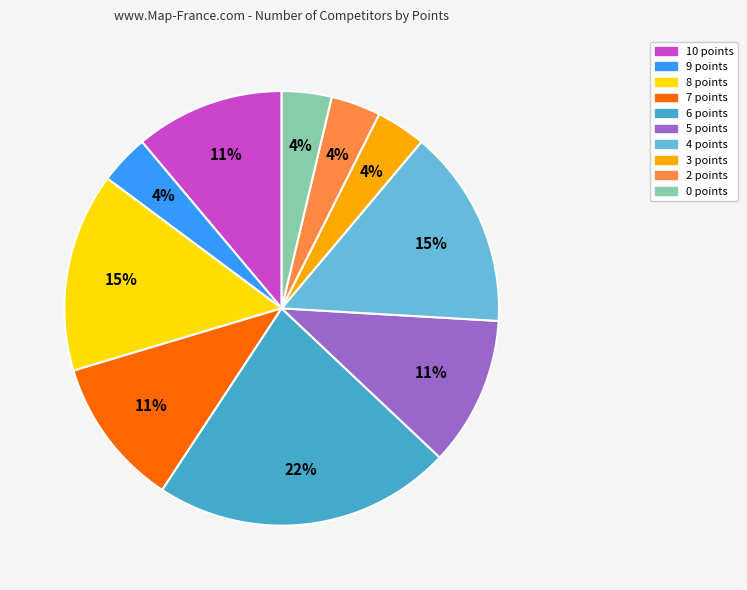

Combined, do 0 points and 3 points account for over 50%?

No